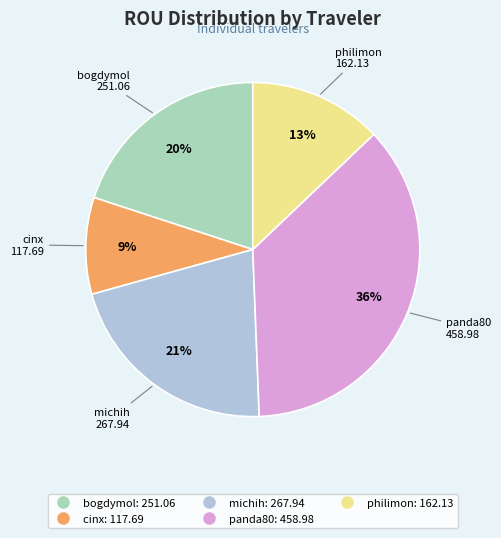

Rank the categories by value from lowest to highest.

cinx, philimon, bogdymol, michih, panda80